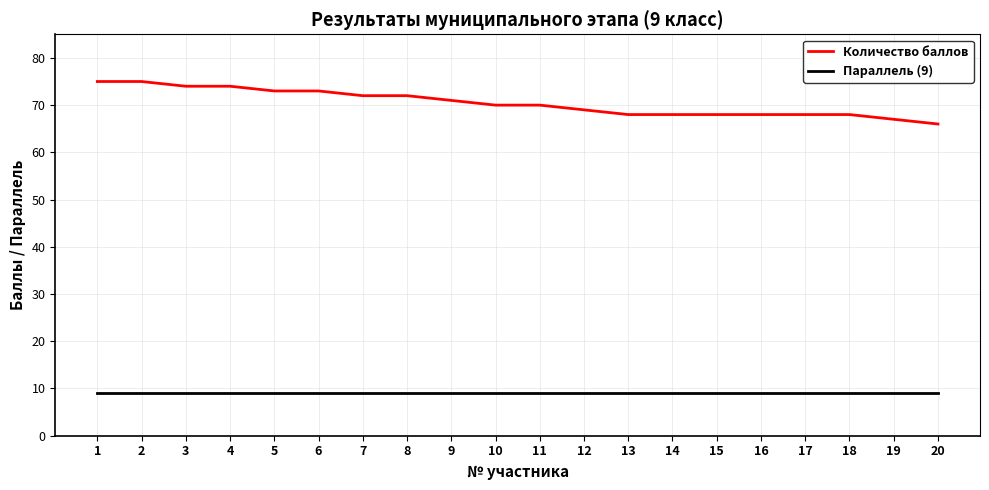

What is the highest value of the Количество баллов series?

75